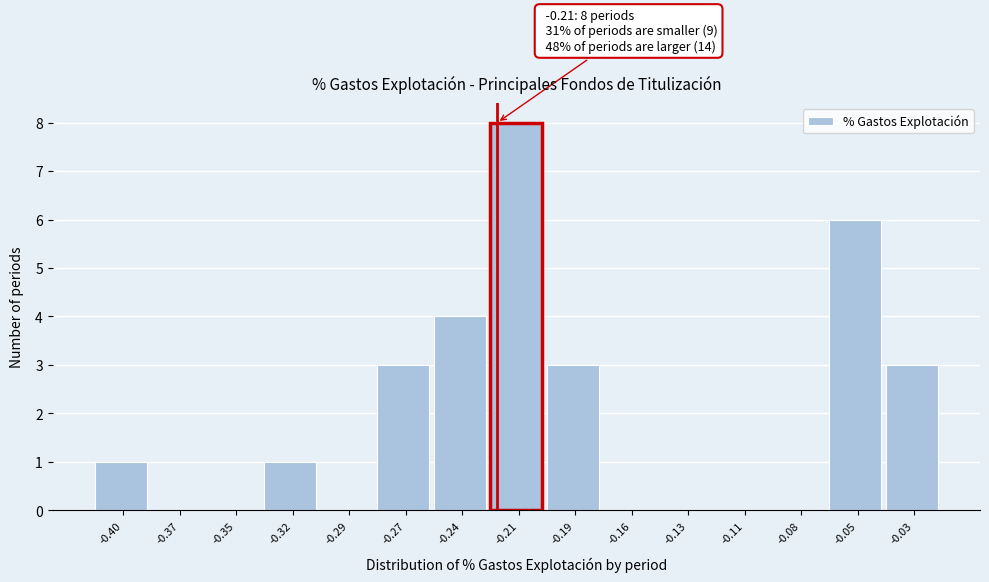

Reading left to right, transcribe all the data shown in this chart.

-0.40=1	-0.37=0	-0.35=0	-0.32=1	-0.29=0	-0.27=3	-0.24=4	-0.21=8	-0.19=3	-0.16=0	-0.13=0	-0.11=0	-0.08=0	-0.05=6	-0.03=3